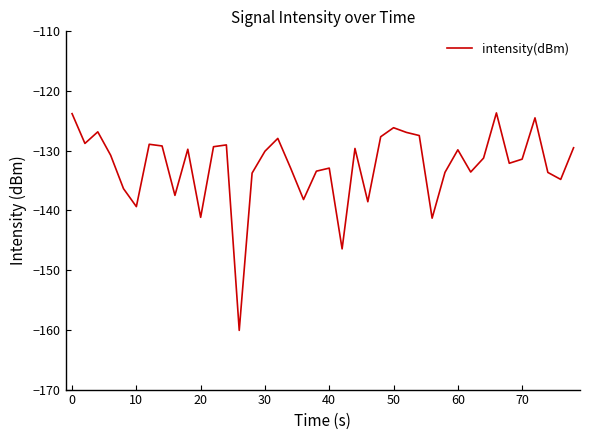

What is the smallest value displayed?

-160.1